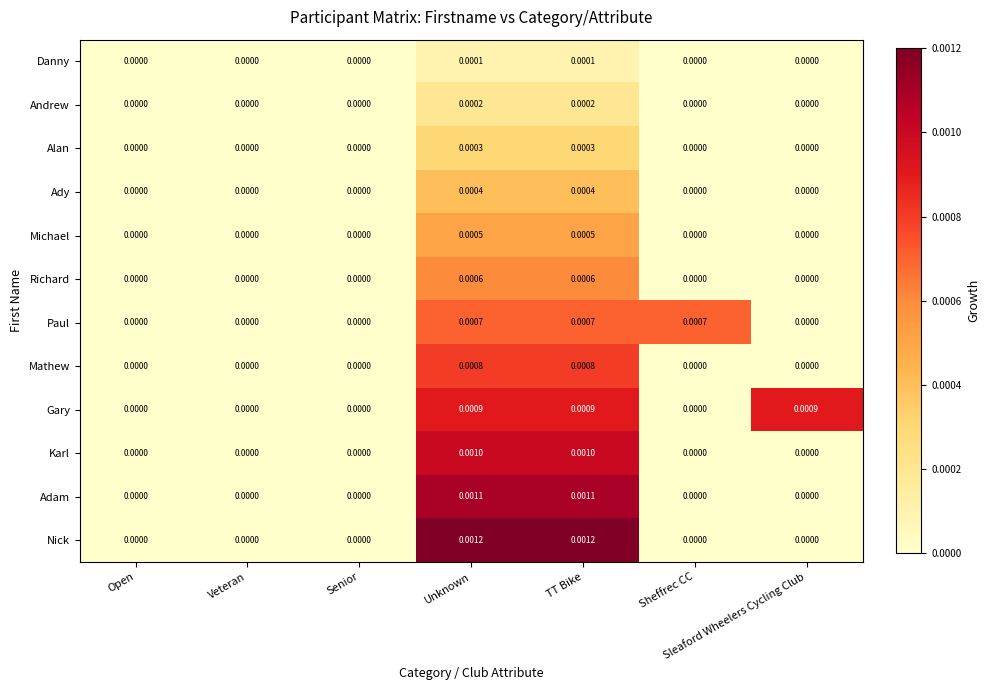

Rank the series by their maximum value, from highest to lowest.

Nick, Adam, Karl, Gary, Mathew, Paul, Richard, Michael, Ady, Alan, Andrew, Danny